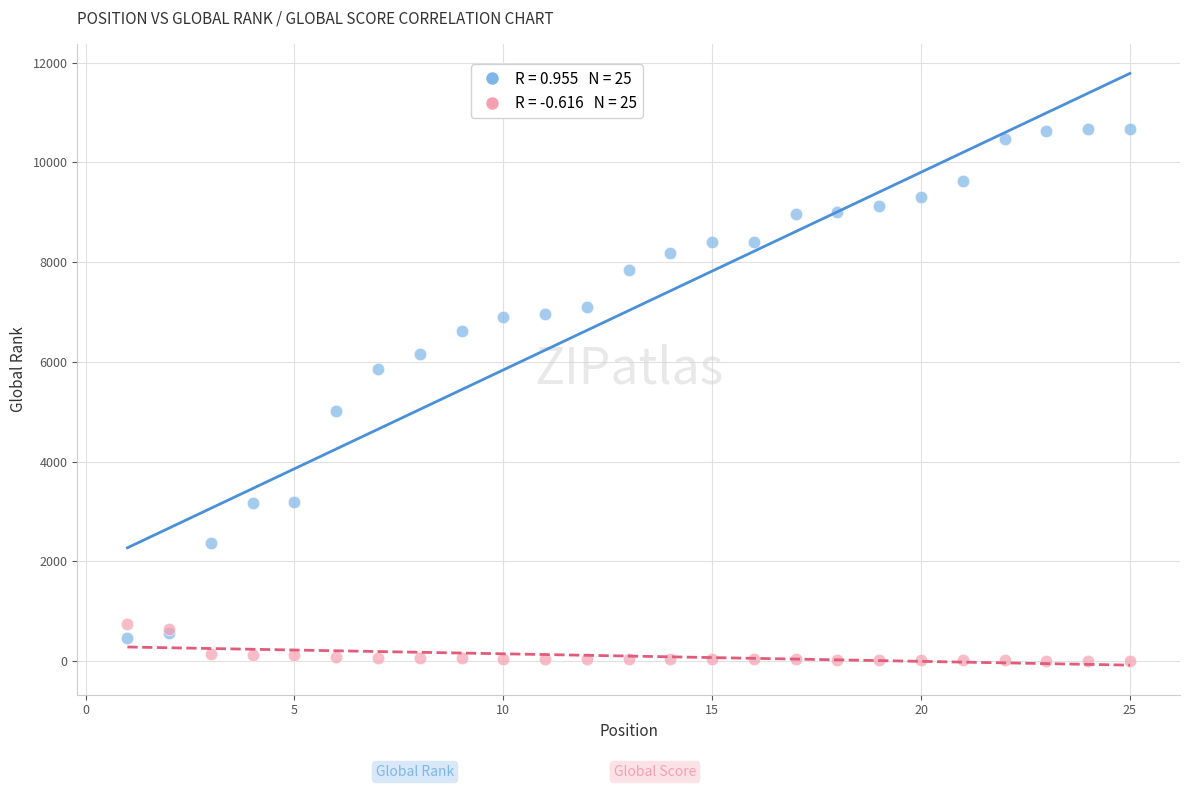

Across all series, what Y value is closest to 5343?

5021